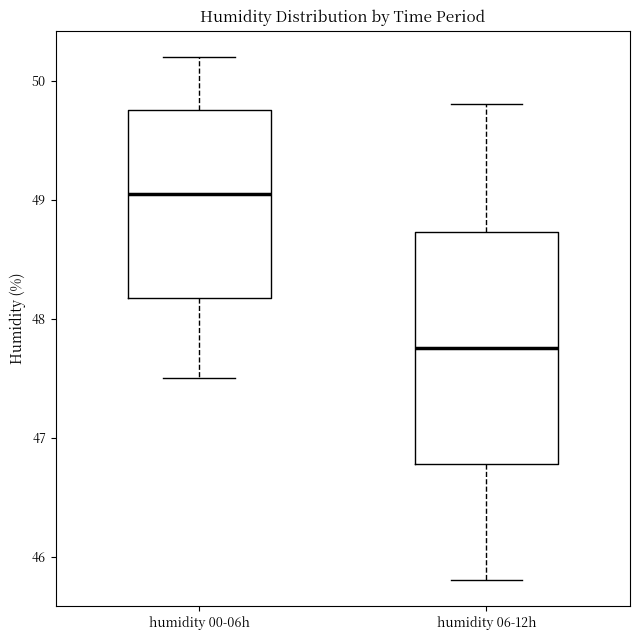

Comparing the boxes themselves (not the whiskers), which one is the tallest?

humidity 06-12h